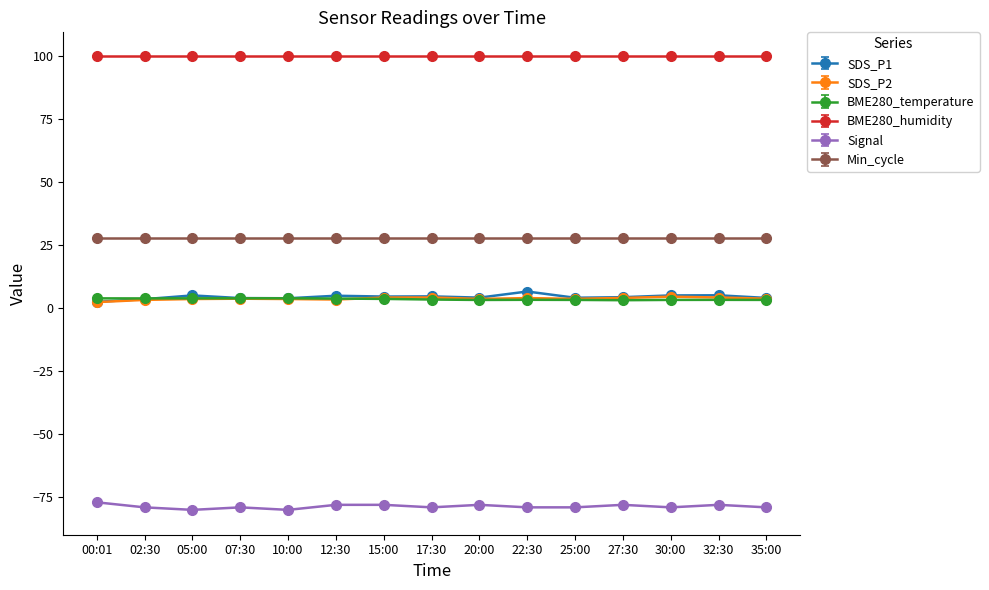

What is the maximum value for SDS_P1?

6.7